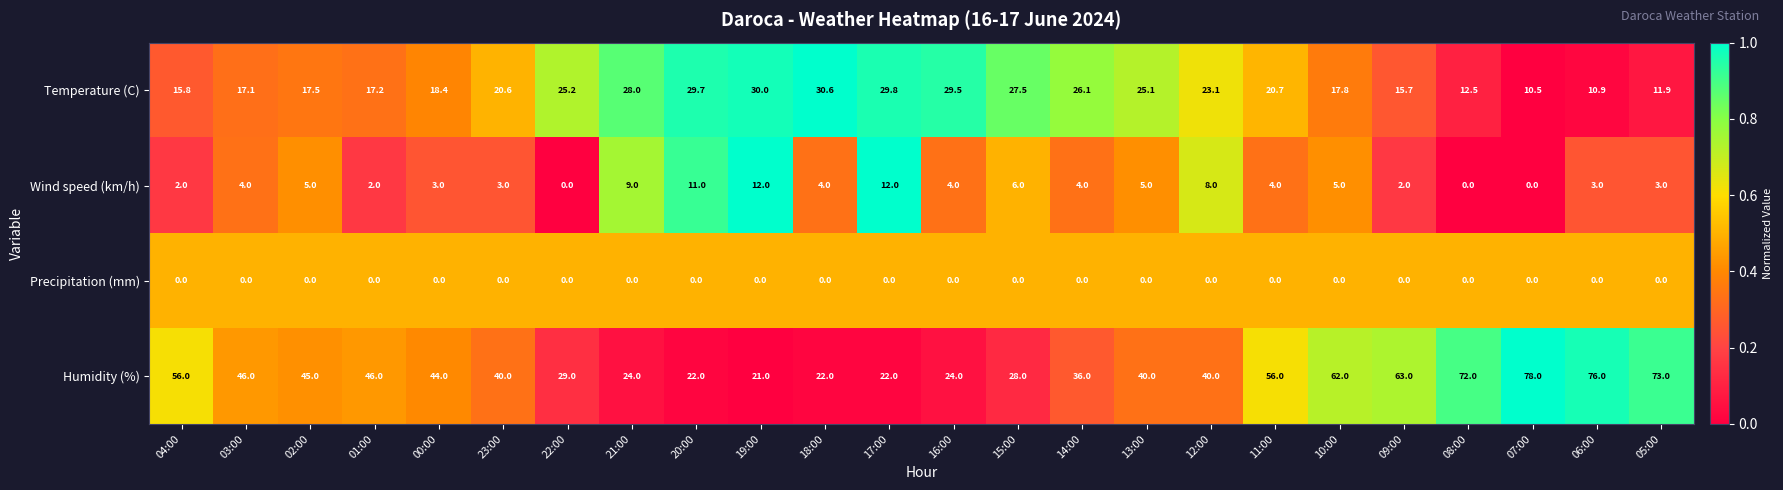

Rank the series at 05:00 from highest to lowest value.

Humidity (%), Temperature (C), Wind speed (km/h), Precipitation (mm)